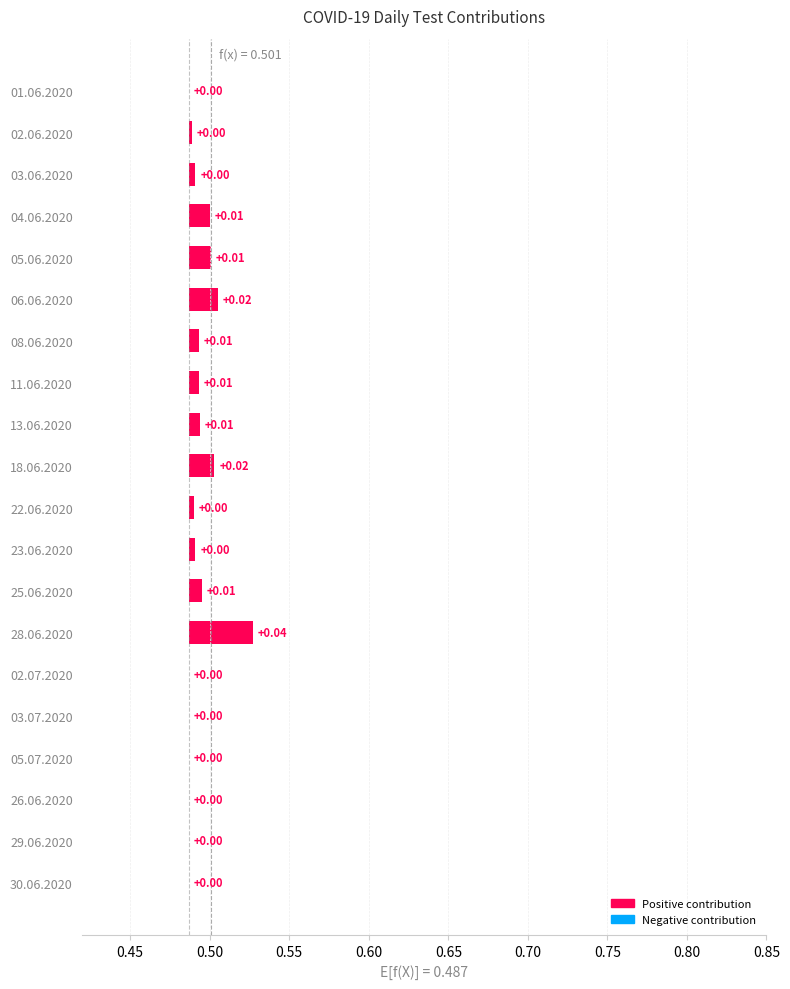

How many series are shown in this chart?

1